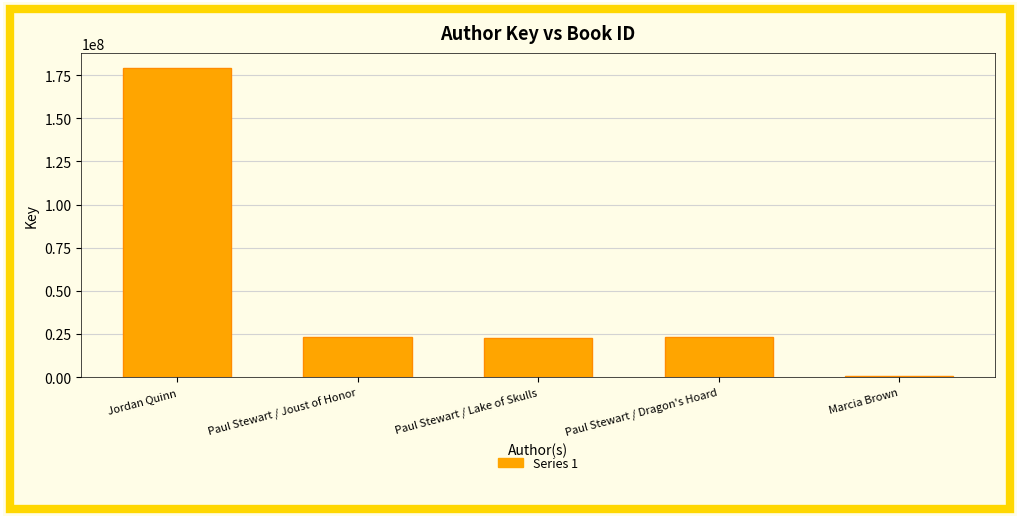

Is it true that the value at Paul Stewart / Lake of Skulls is 8198553?

False